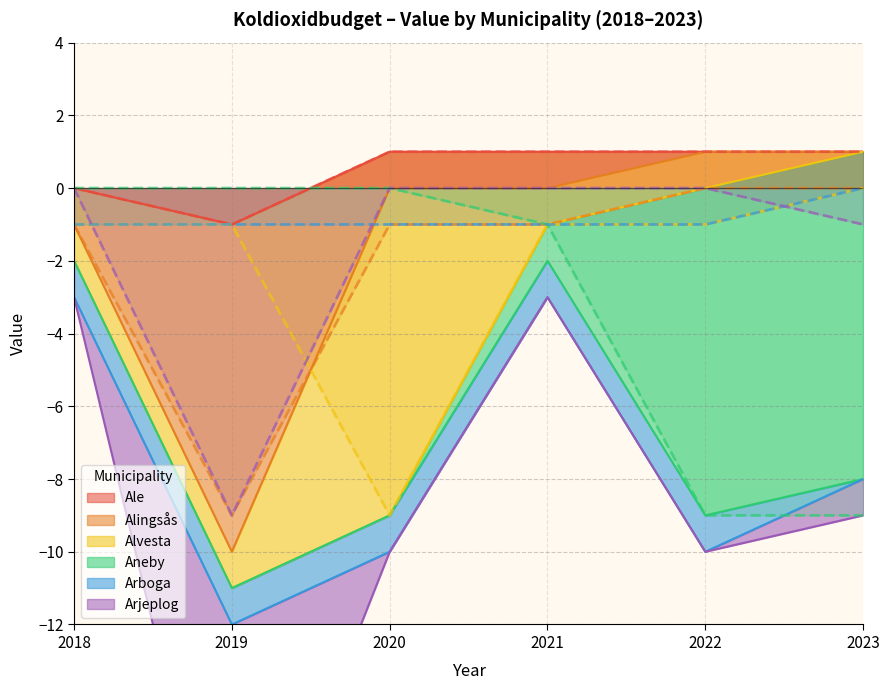

What is the difference between the maximum and minimum values in the Arboga series?

1